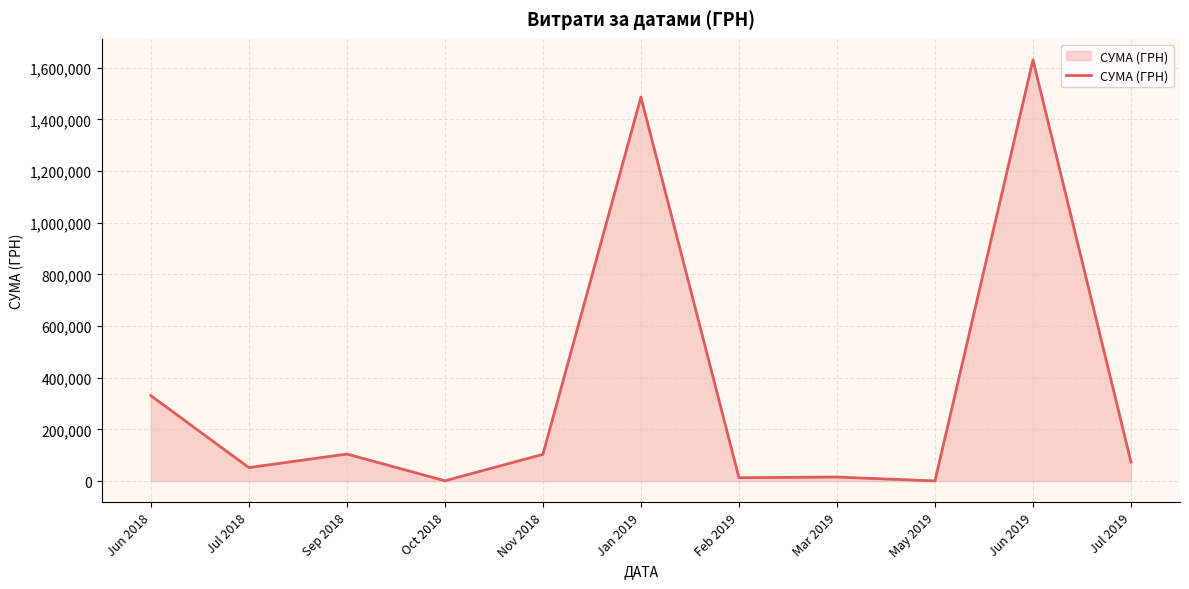

How many lines are shown in the chart?

1